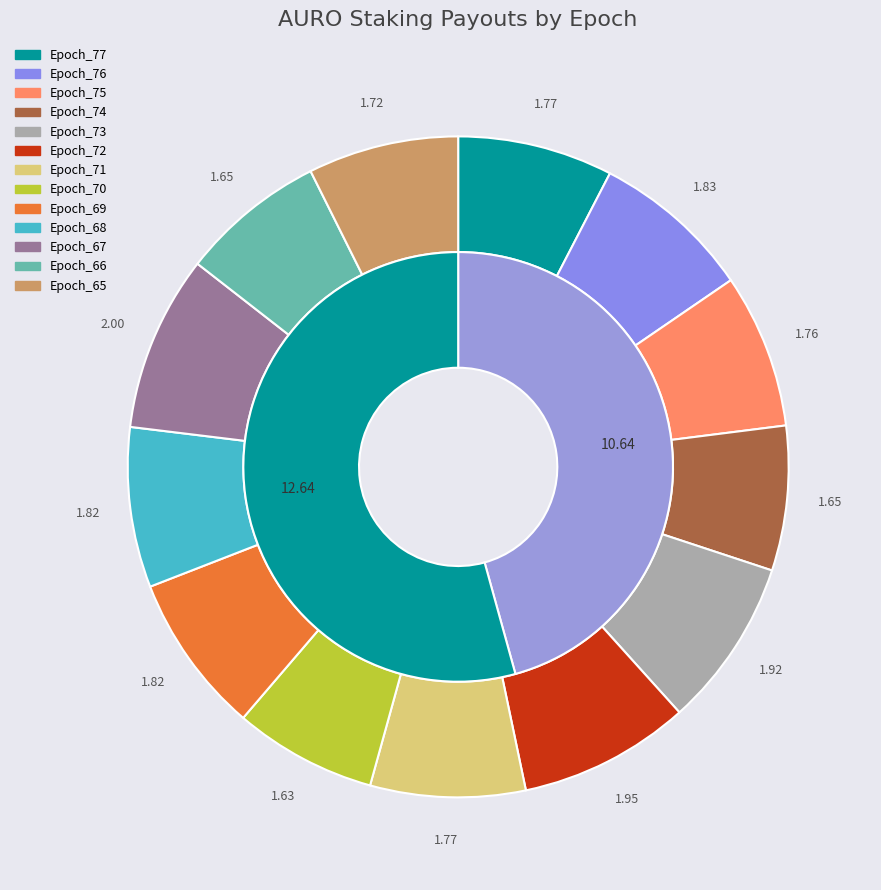

Which has a higher value, Epoch_67 or Epoch_76?

Epoch_67